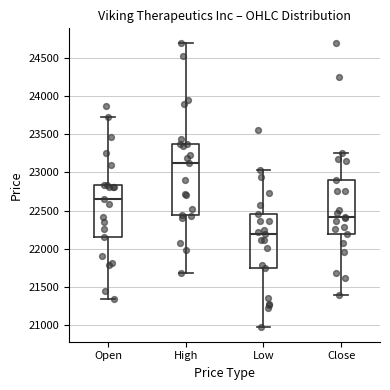

Reading left to right, transcribe this box plot: for each box, give where its median line is, the range the box spans, and where its two whiskers end, as read against the y-axis. The values are not printed on the chart, so give them approximately, as read against the axis.

Open: median 22650, box 22150 to 22850, whiskers 21350 to 23750
High: median 23100, box 22450 to 23400, whiskers 21700 to 24700
Low: median 22200, box 21750 to 22450, whiskers 20950 to 23050
Close: median 22400, box 22200 to 22900, whiskers 21400 to 23250